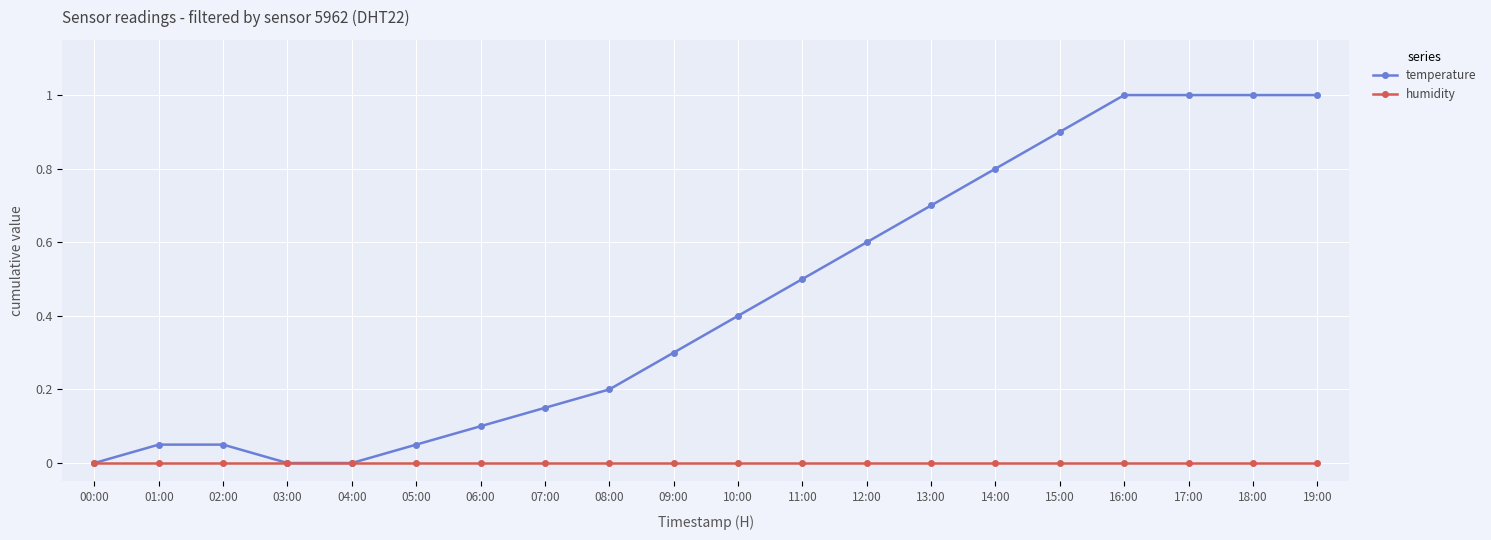

What is the greatest value displayed?

1.0